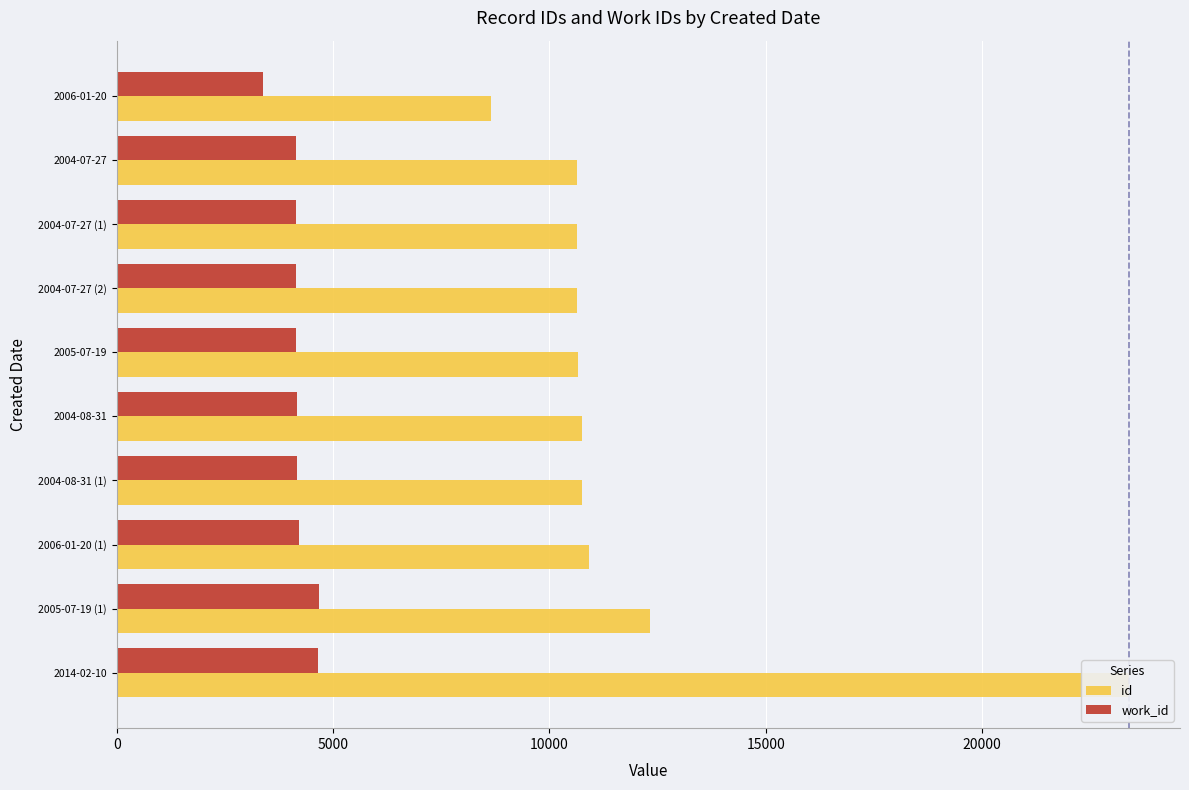

At which category is the sum across all series the highest?

2014-02-10